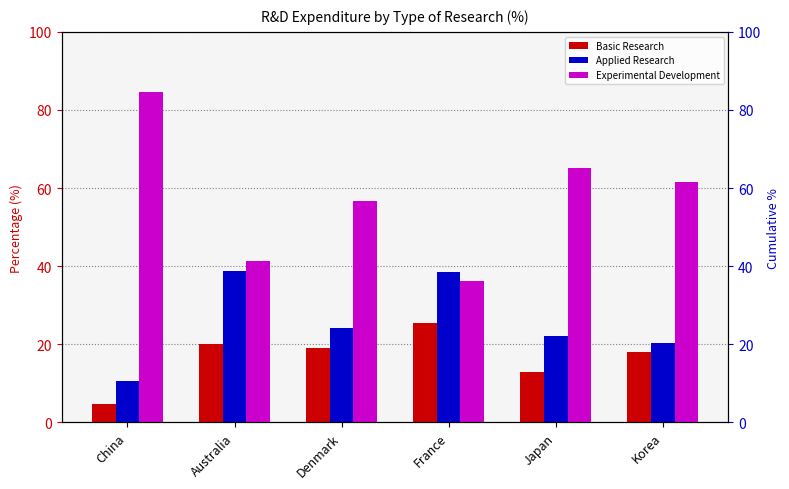

What is the difference between the maximum and minimum values in the Applied Research series?

28.0